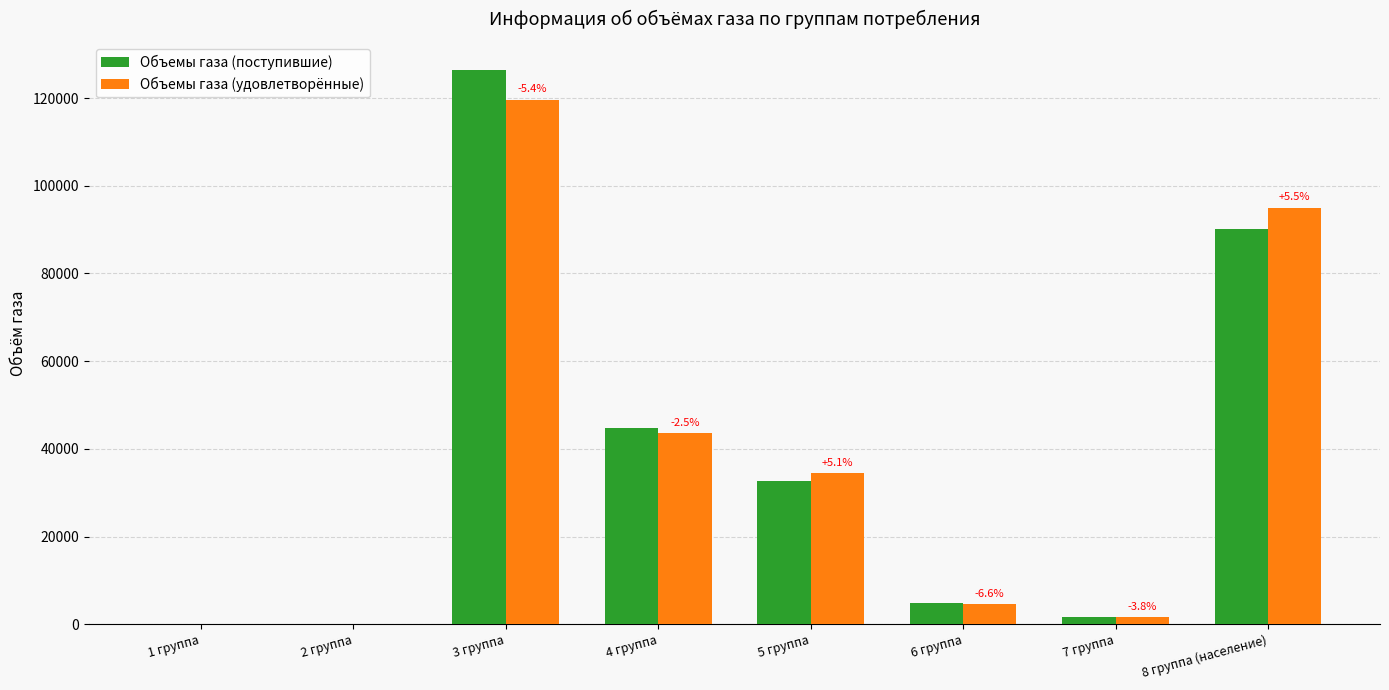

What is the sum of all Объемы газа (поступившие) values?

300444.2